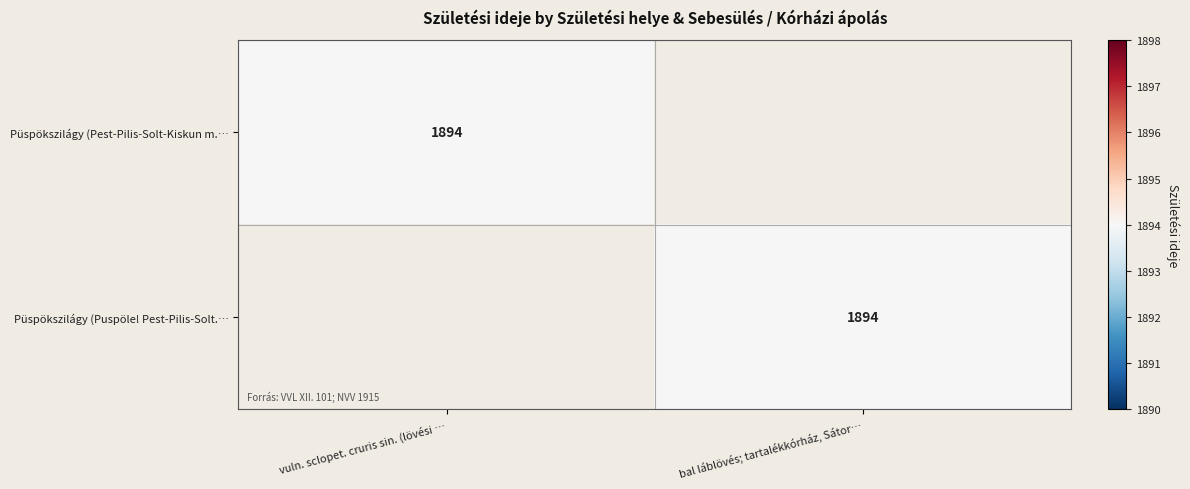

The value of Püspökszilágy (Pest-Pilis-Solt-Kiskun m.… at vuln. sclopet. cruris sin. (lövési … is 1894. True or false?

True